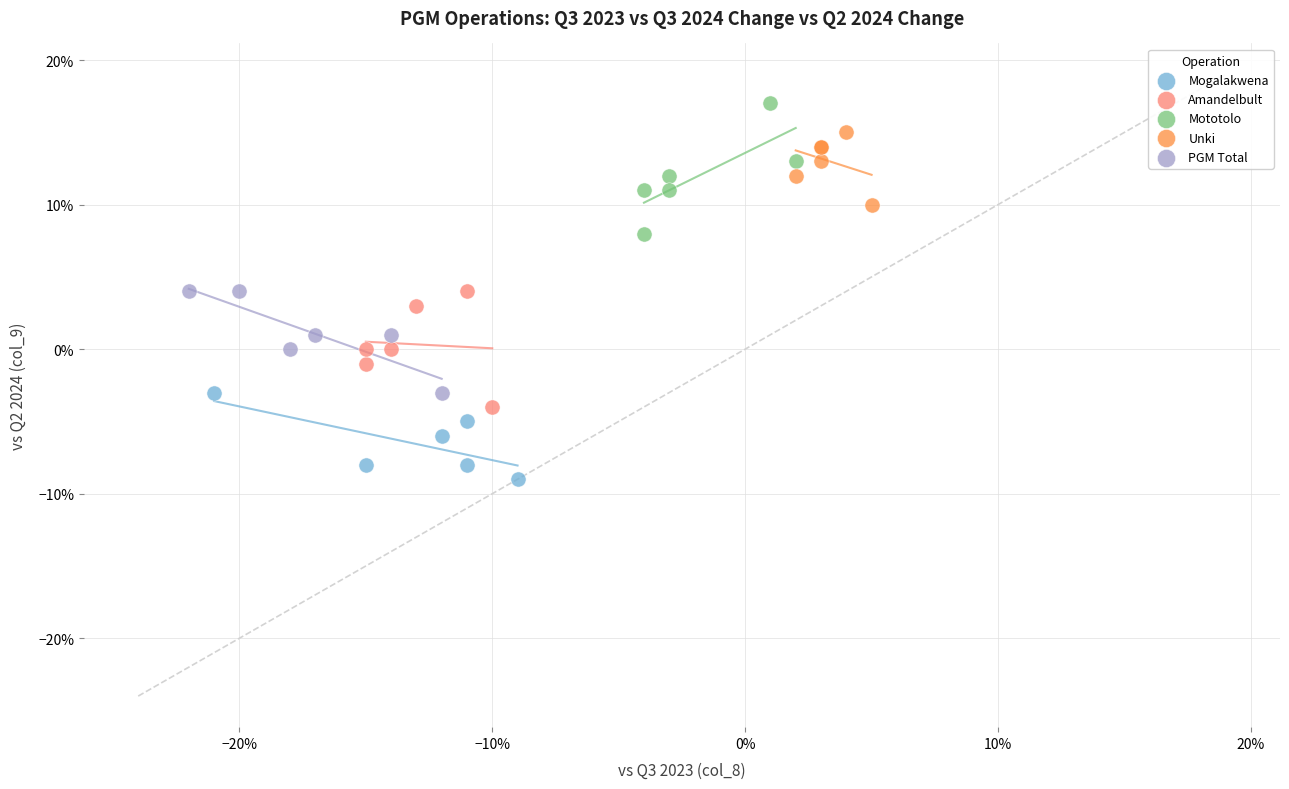

What are all the series names shown in the legend?

Mogalakwena, Amandelbult, Mototolo, Unki, PGM Total